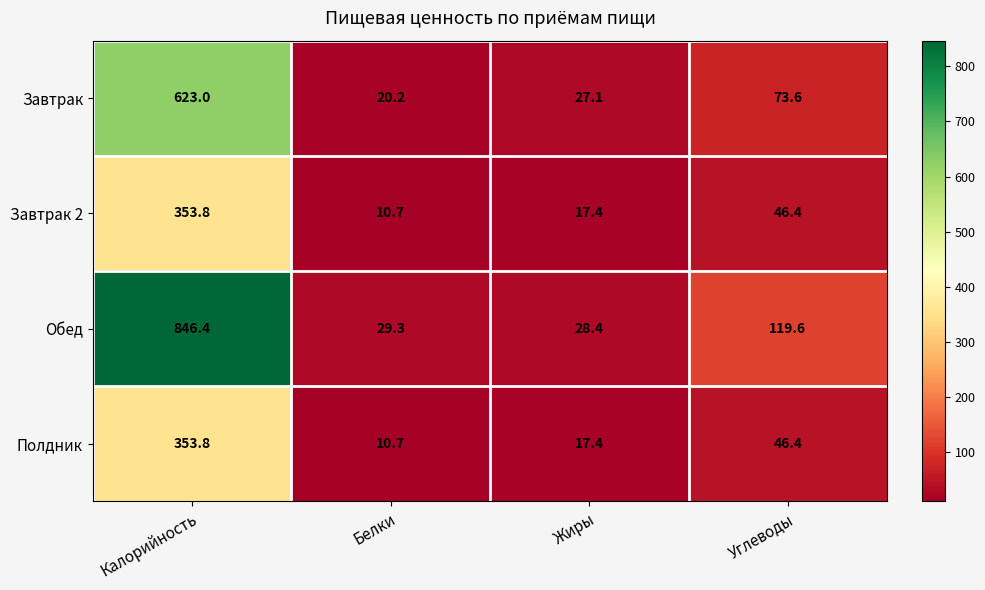

Count the number of data series in this chart.

4